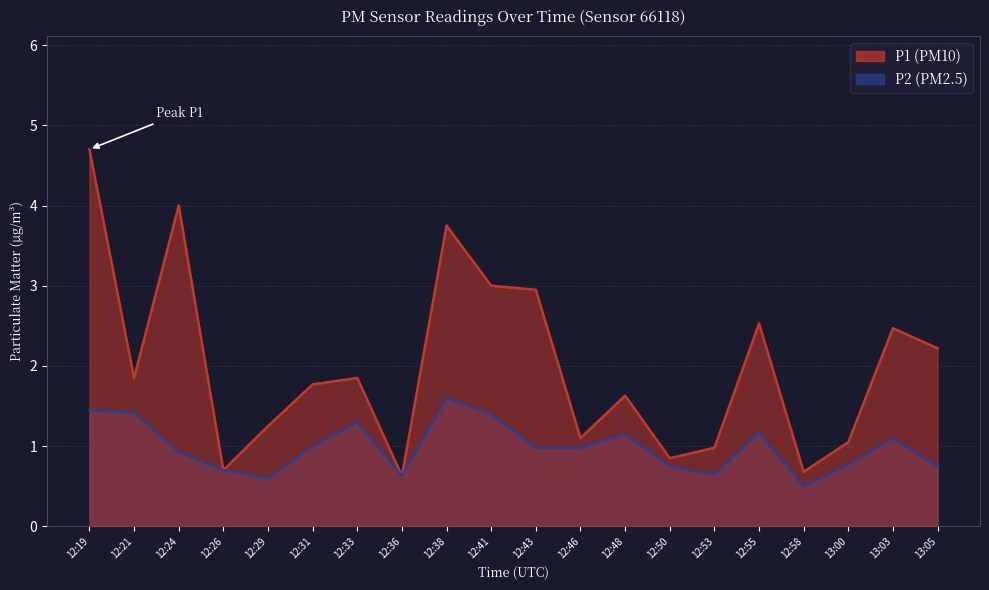

What is the difference between the maximum and minimum values in the P1 series?

4.1